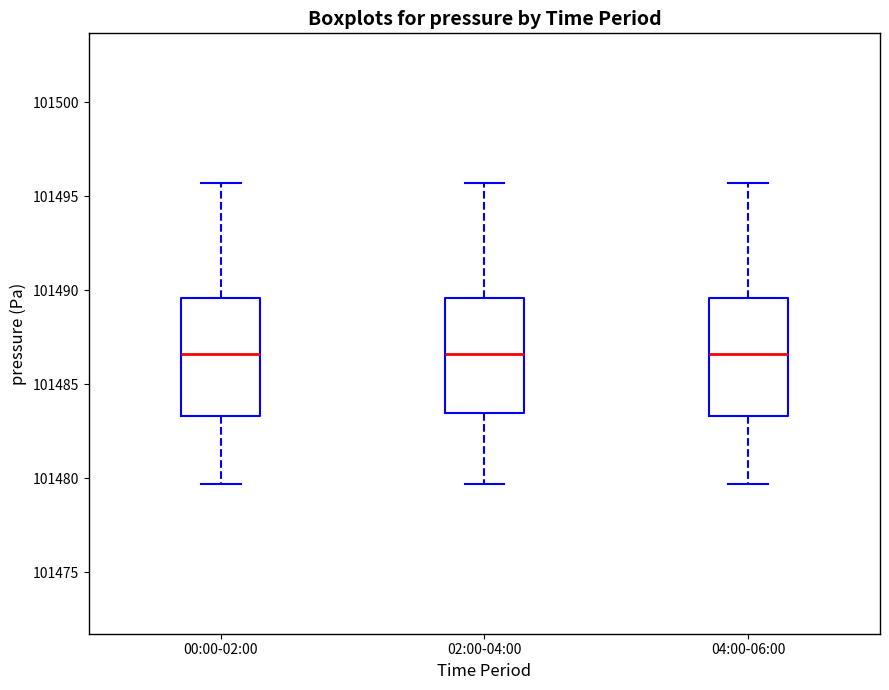

Reading left to right, read every box against the y-axis: the position of its median line, the range the box covers, and the ends of its whiskers. The values are not printed on the chart, so give them approximately, as read against the axis.

00:00-02:00: median 101486.5, box 101483.5 to 101489.5, whiskers 101479.5 to 101495.5
02:00-04:00: median 101486.5, box 101483.5 to 101489.5, whiskers 101479.5 to 101495.5
04:00-06:00: median 101486.5, box 101483.5 to 101489.5, whiskers 101479.5 to 101495.5